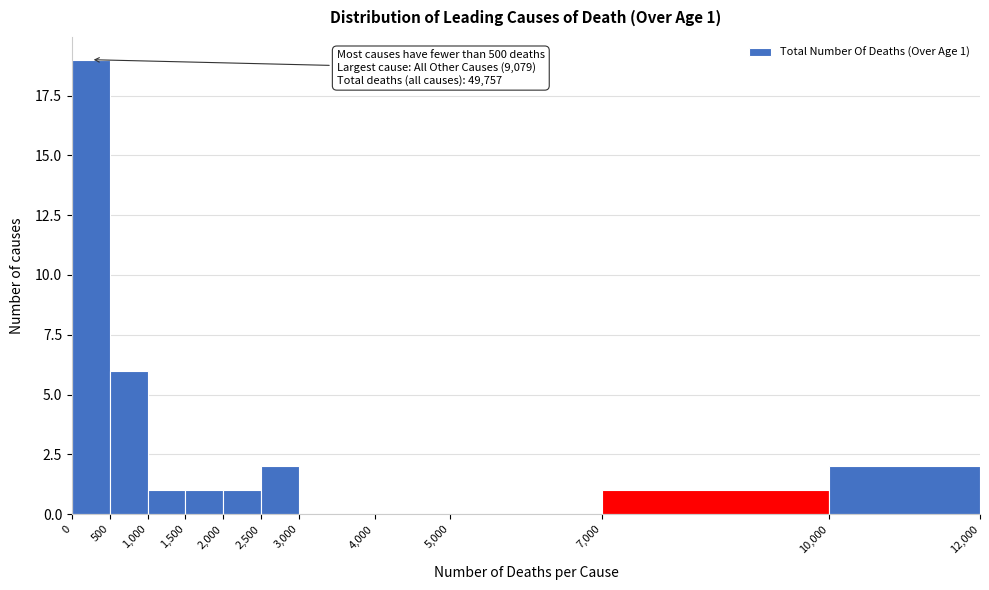

Which range on the x-axis has the tallest bar?

0 to 500